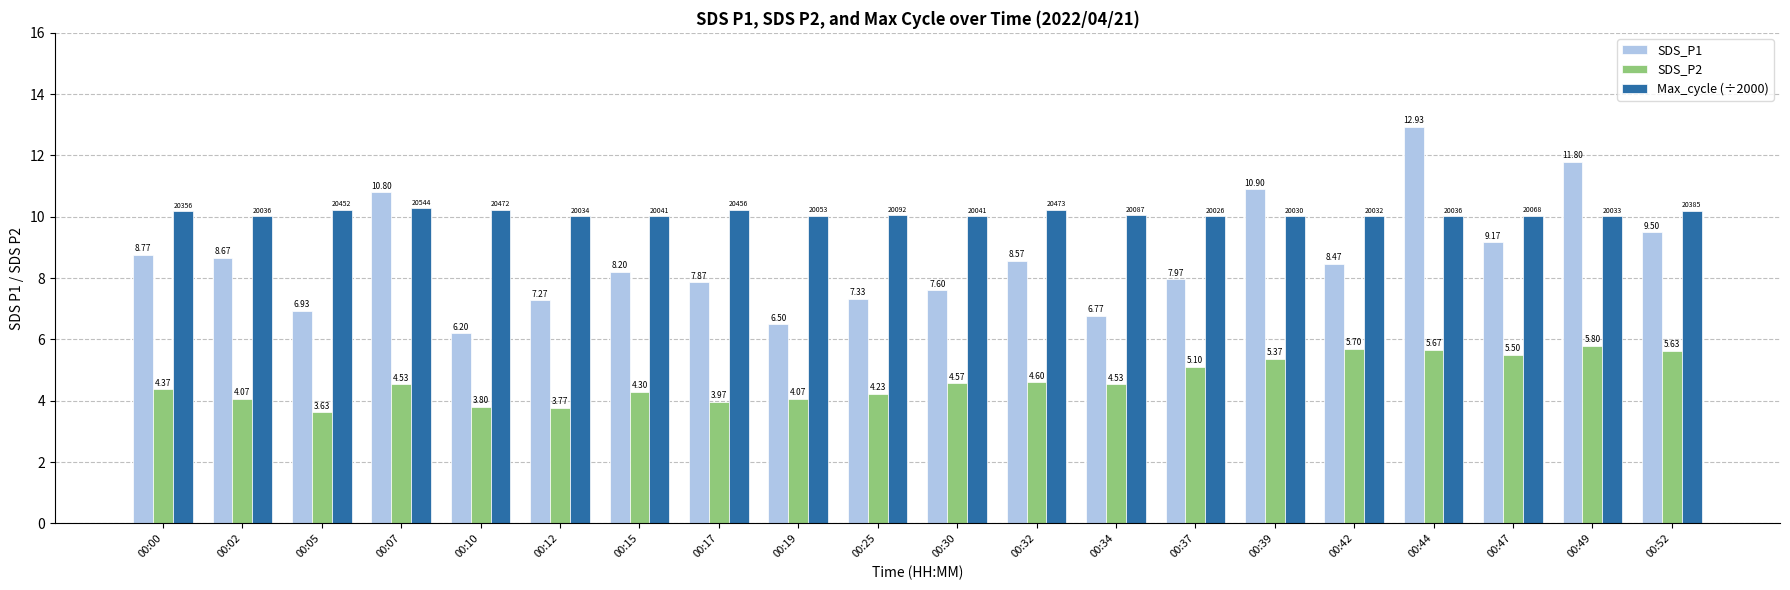

What is the average value of the SDS_P2 series?

4.7